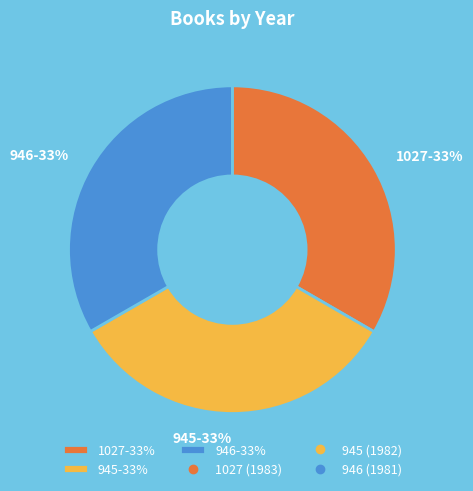

Is there any slice that represents more than half of the pie?

No